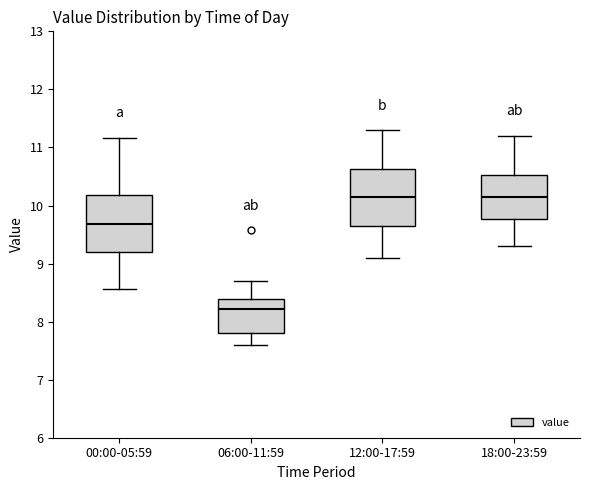

Which box's median line is the lowest?

06:00-11:59